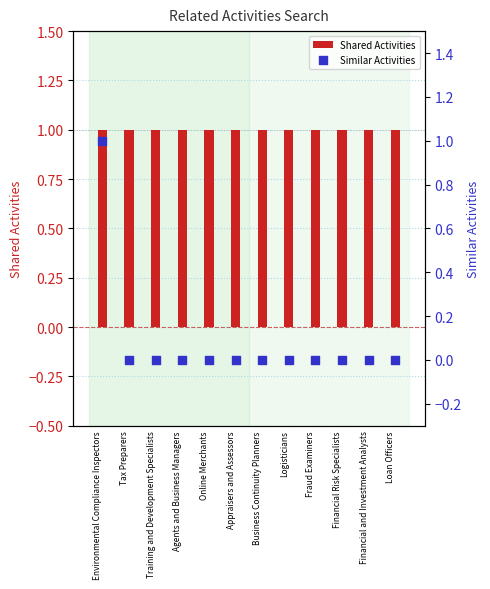

Which series contains the highest Y value?

Shared Activities